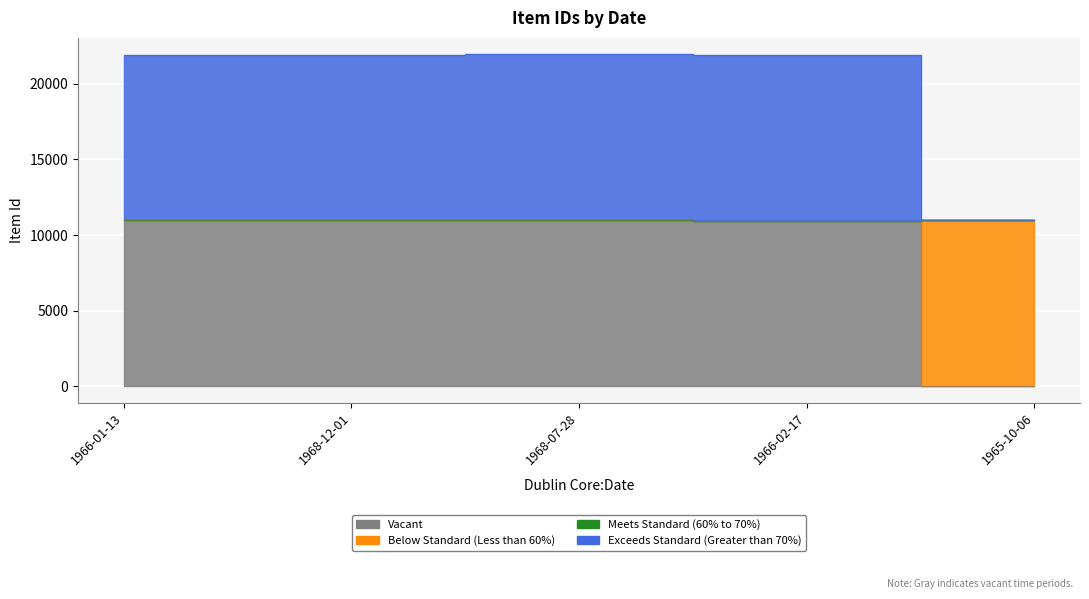

The Below Standard (Less than 60%) series shows 19733 at 1968-07-28. True or false?

False